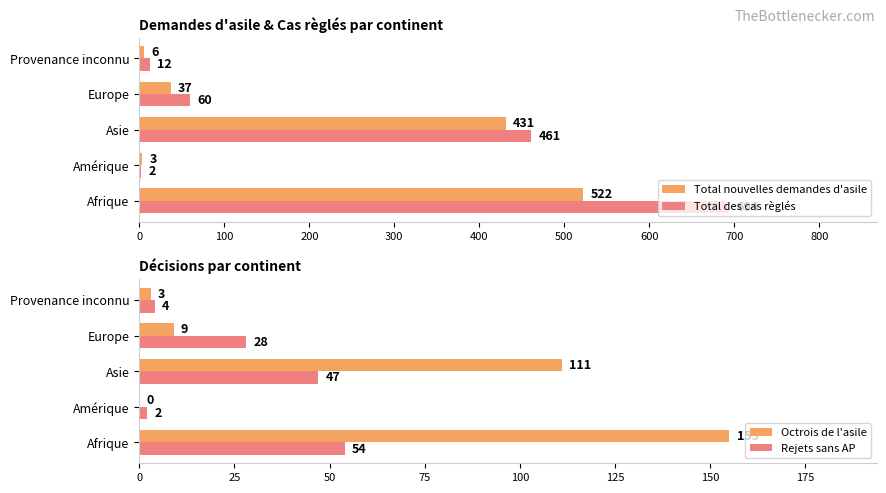

Where is Total nouvelles demandes d'asile nearest to the value 262?

Asie